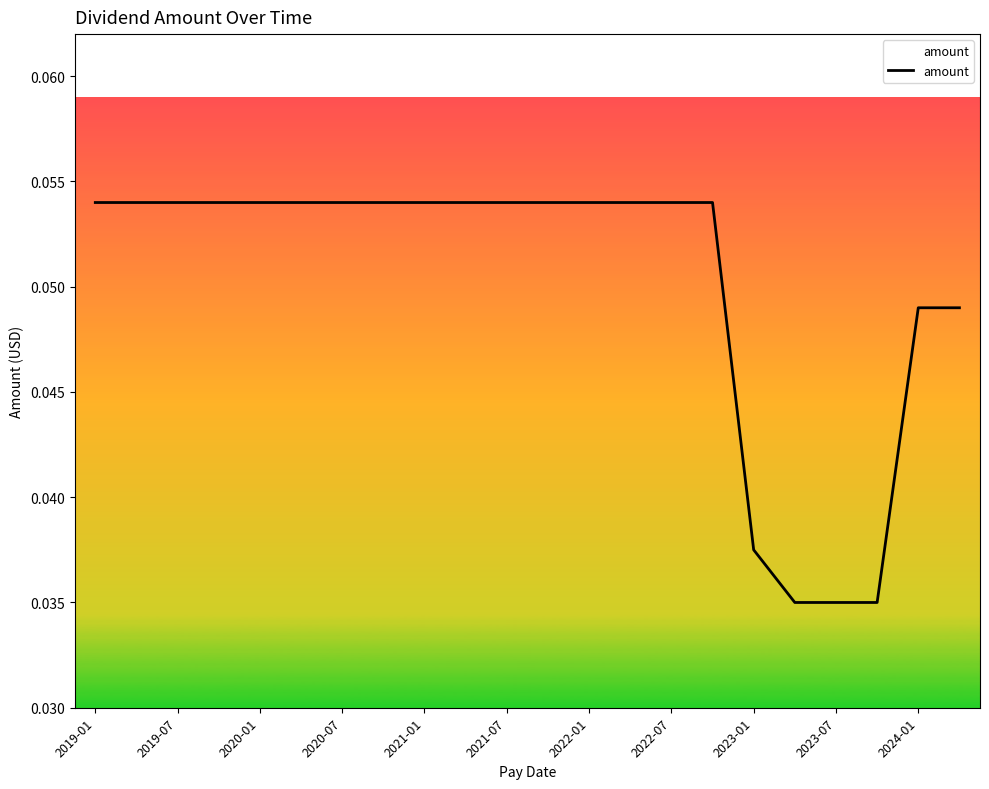

How many lines are shown in the chart?

1